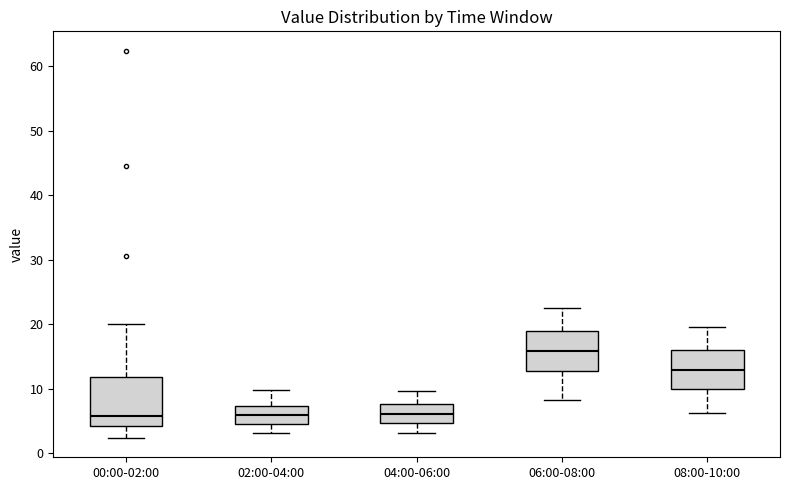

Where is the lower edge of the box for 06:00-08:00 on the y-axis? The values are not printed on the chart, so give them approximately, as read against the axis.

13